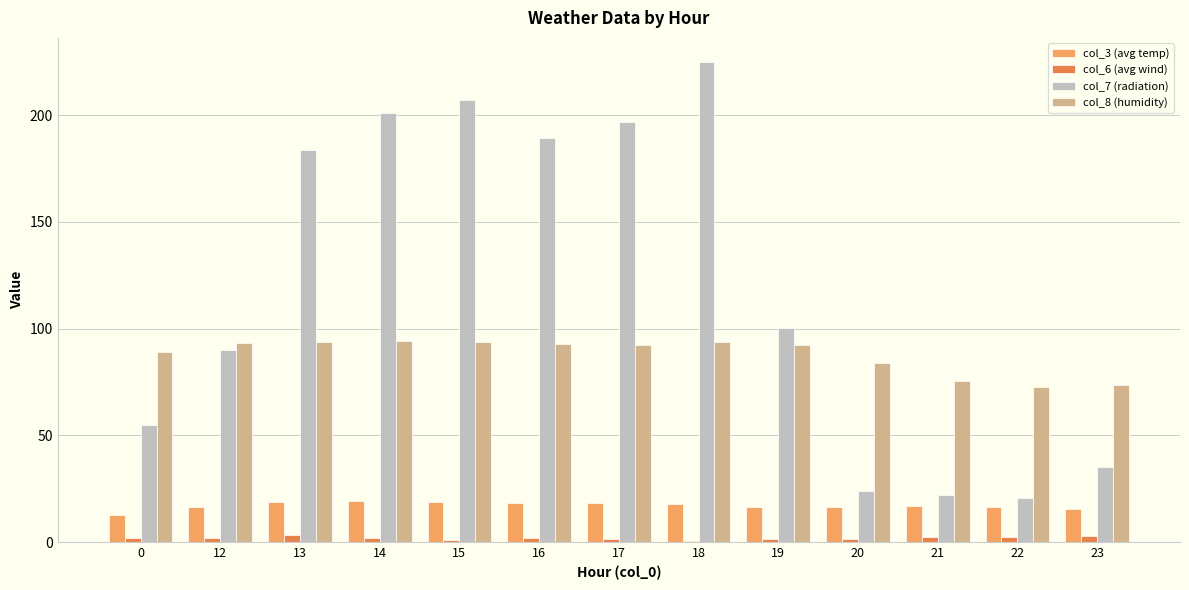

What are all the series names shown in the legend?

col_3 (avg temp), col_6 (avg wind), col_7 (radiation), col_8 (humidity)